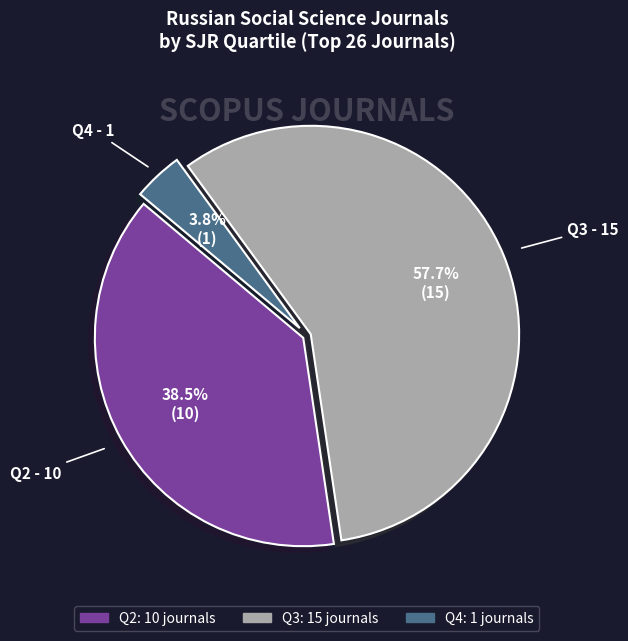

How many slices are in this pie chart?

3